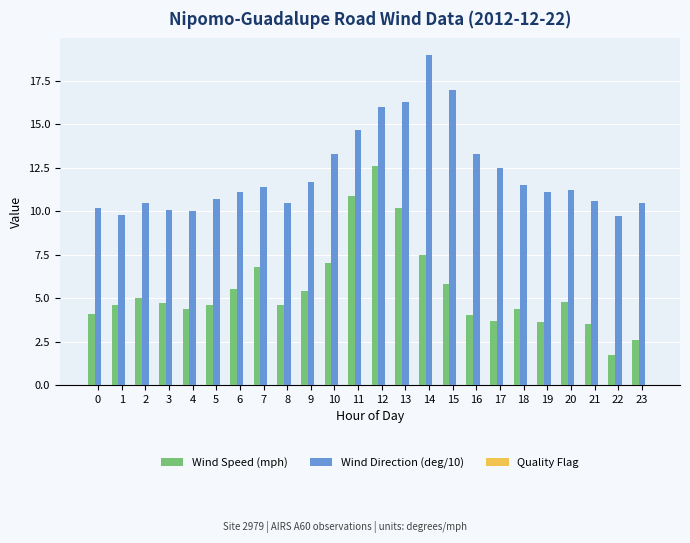

Rank the series by their average value, from lowest to highest.

Wind Speed (mph), Wind Direction (deg/10)